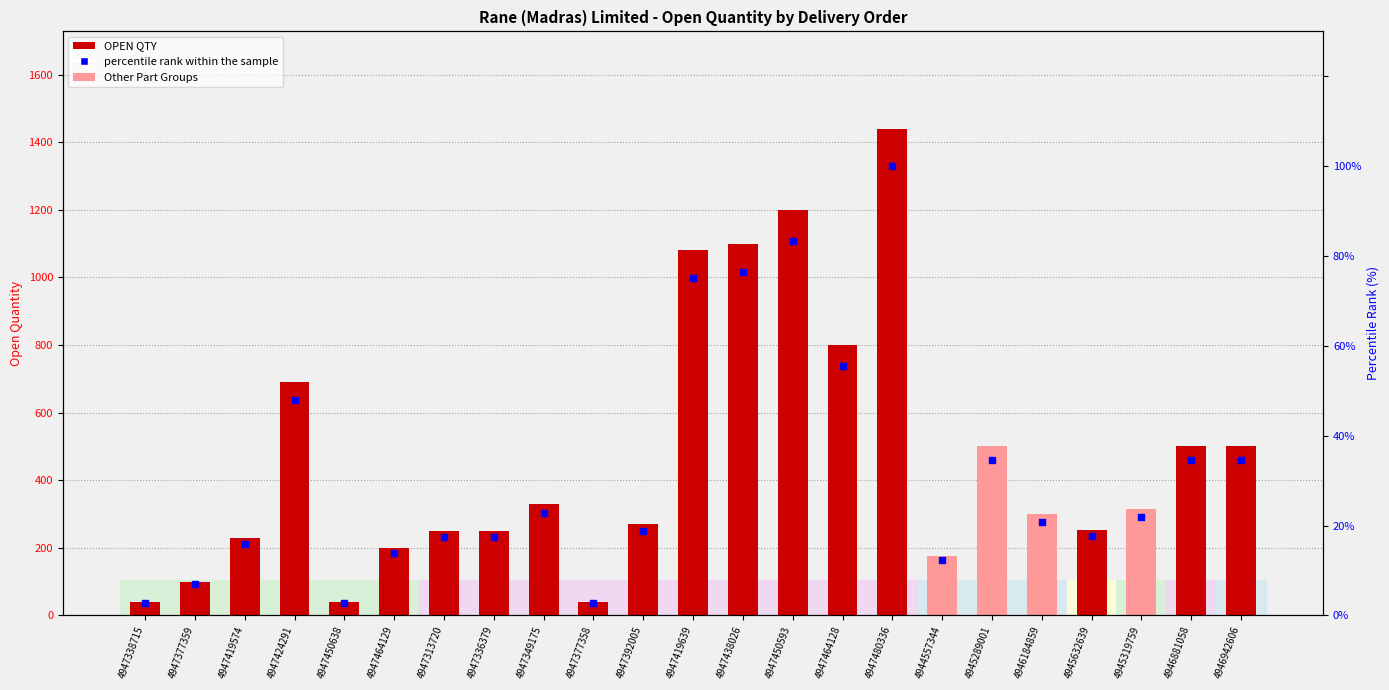

What are all the series names shown in the legend?

OPEN QTY, percentile rank within the sample